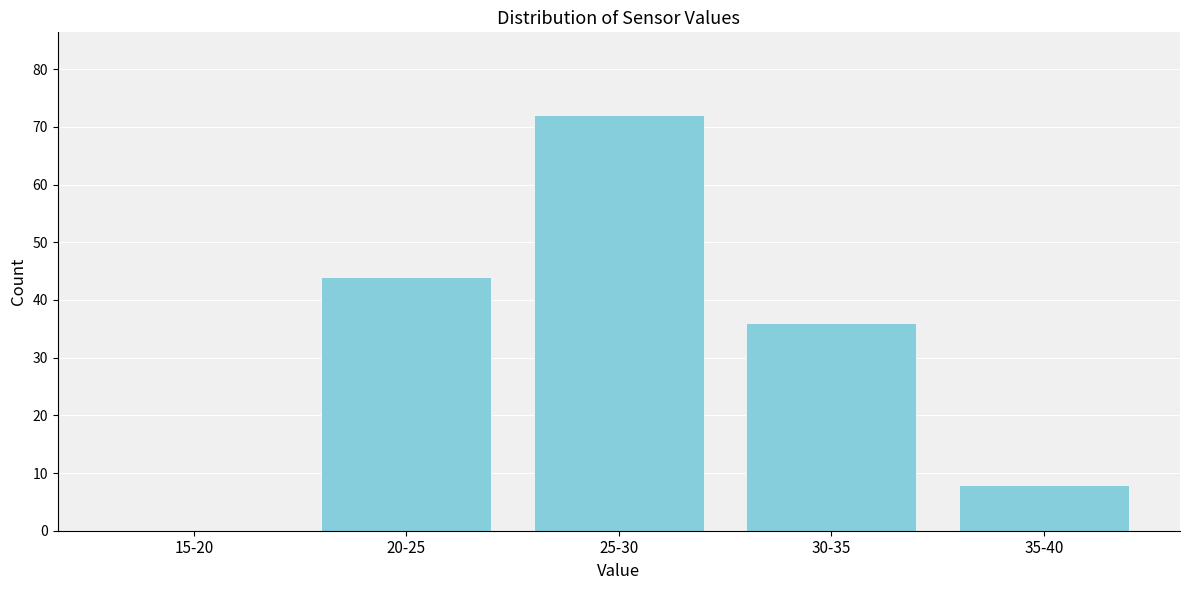

Reading left to right, extract all data points from this chart.

15-20=0	20-25=44	25-30=72	30-35=36	35-40=8